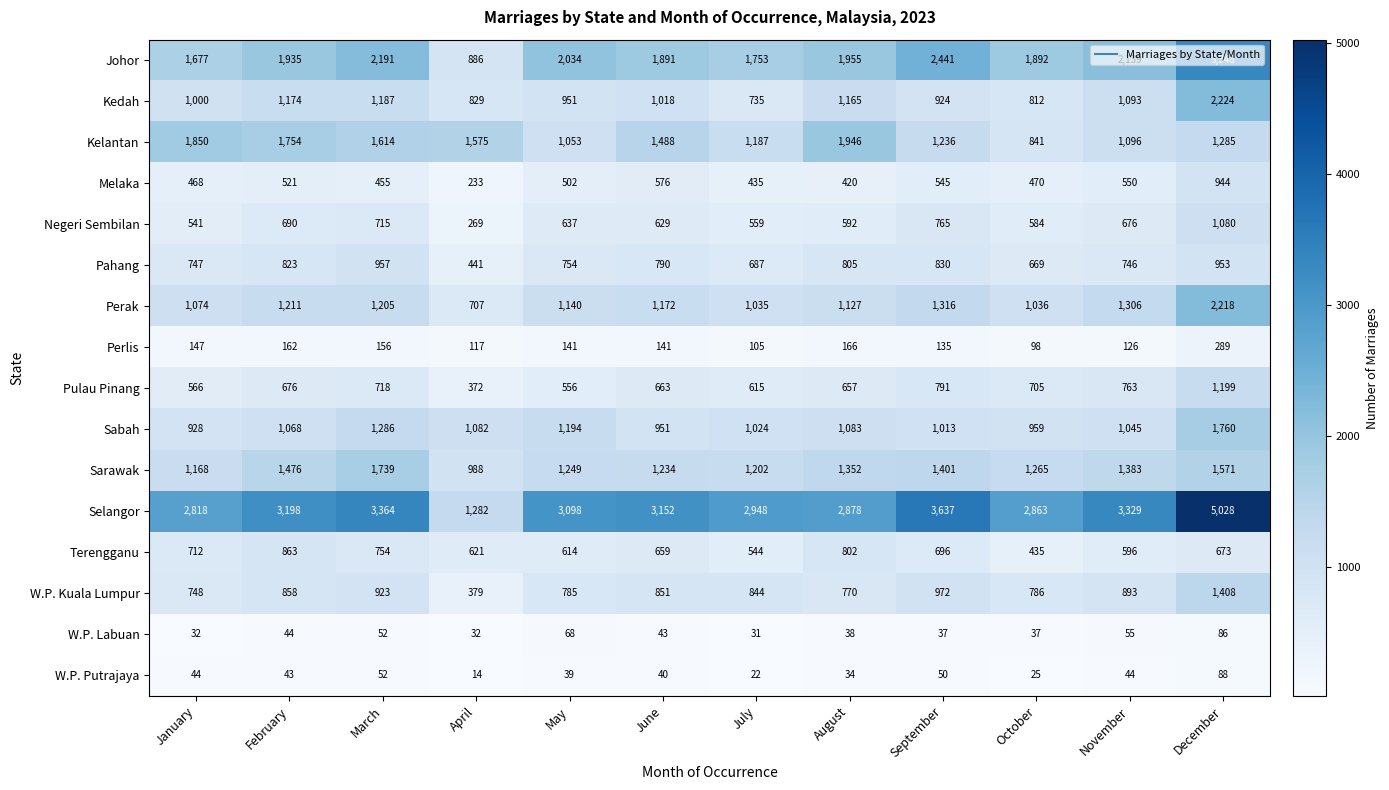

At how many categories does at least one series exceed 17?

12